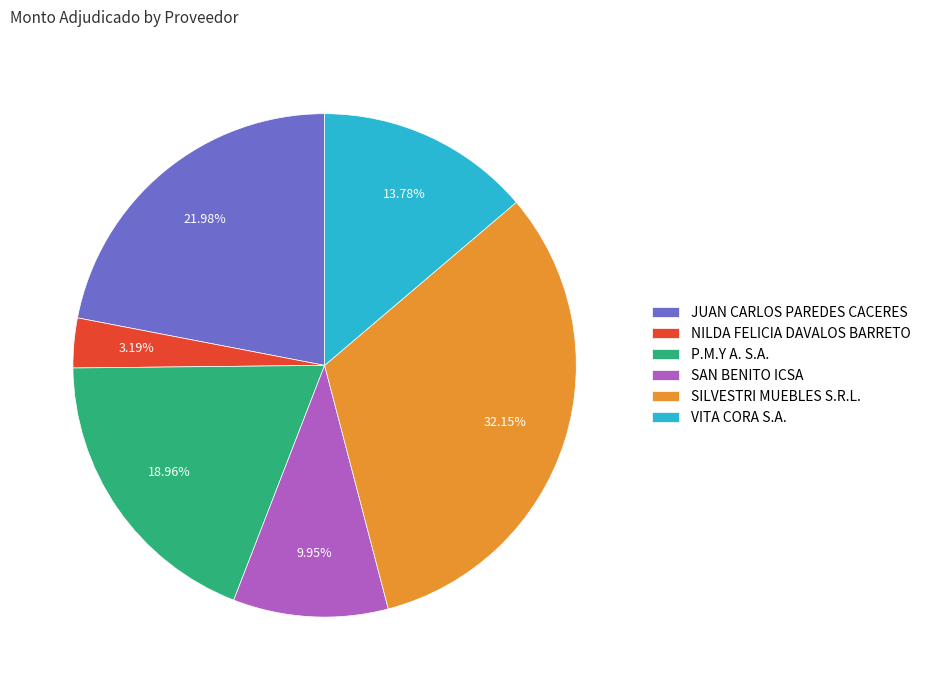

To the nearest percent, what is the difference between the largest and smallest slice percentages?

29%